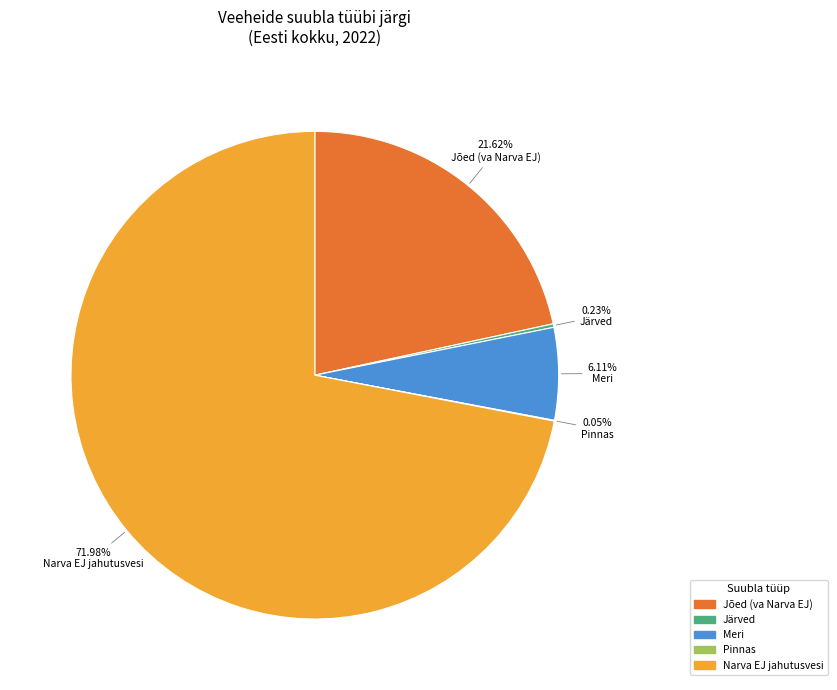

Is there any slice that represents more than half of the pie?

Yes